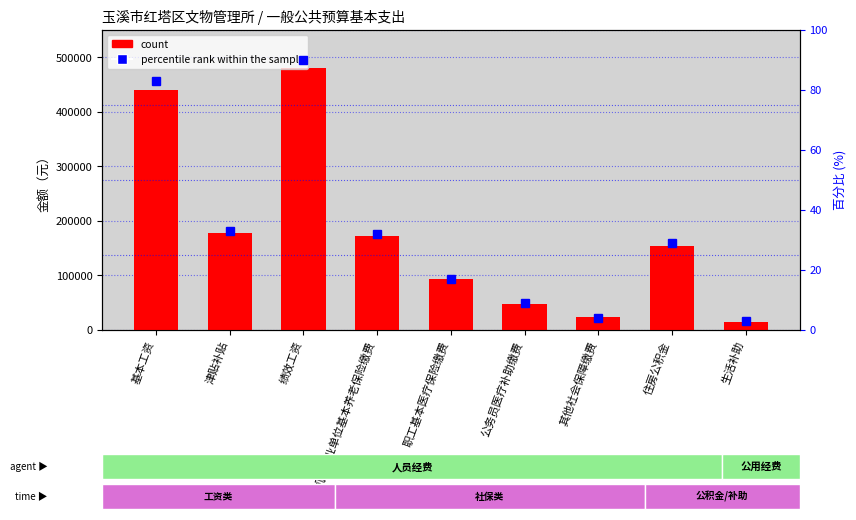

Which has a higher value, 住房公积金 or 公务员医疗补助缴费?

住房公积金